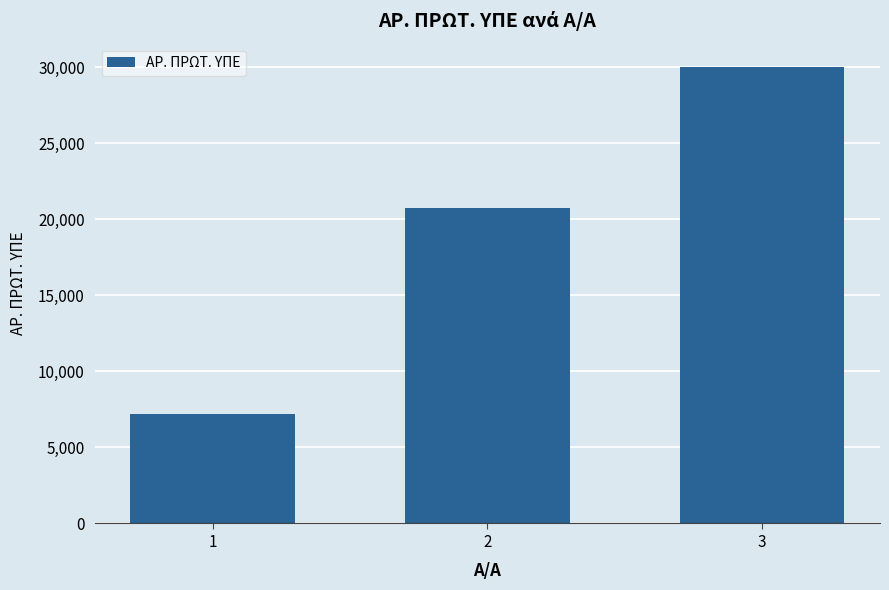

Reading left to right, transcribe all the data shown in this chart.

7233	20750	30061